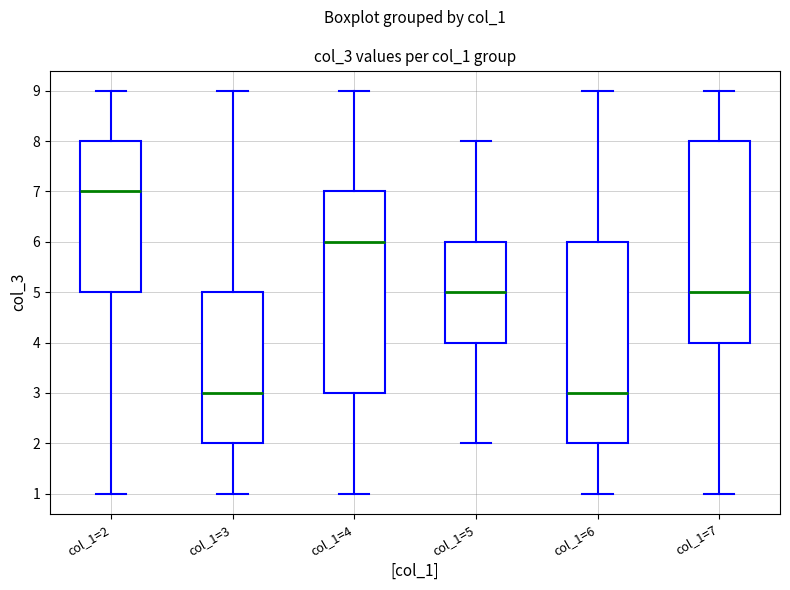

Reading left to right, read every box against the y-axis: the position of its median line, the range the box covers, and the ends of its whiskers. The values are not printed on the chart, so give them approximately, as read against the axis.

col_1=2: median 7, box 5 to 8, whiskers 1 to 9
col_1=3: median 3, box 2 to 5, whiskers 1 to 9
col_1=4: median 6, box 3 to 7, whiskers 1 to 9
col_1=5: median 5, box 4 to 6, whiskers 2 to 8
col_1=6: median 3, box 2 to 6, whiskers 1 to 9
col_1=7: median 5, box 4 to 8, whiskers 1 to 9